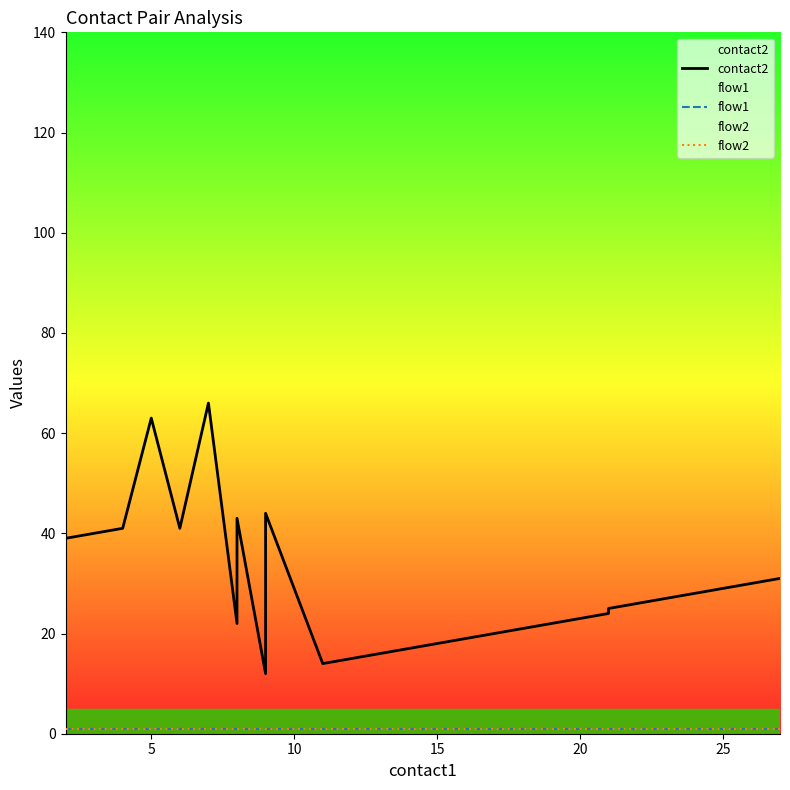

Reading left to right, what are all the values shown in this chart?

contact2: 39	41	63	41	66	66	22	43	12	44	14	15	24	25	26	27	28	29	30	31
flow1: 1	1	1	1	1	1	1	1	1	1	1	1	1	1	1	1	1	1	1	1
flow2: 1	1	1	1	1	1	1	1	1	1	1	1	1	1	1	1	1	1	1	1